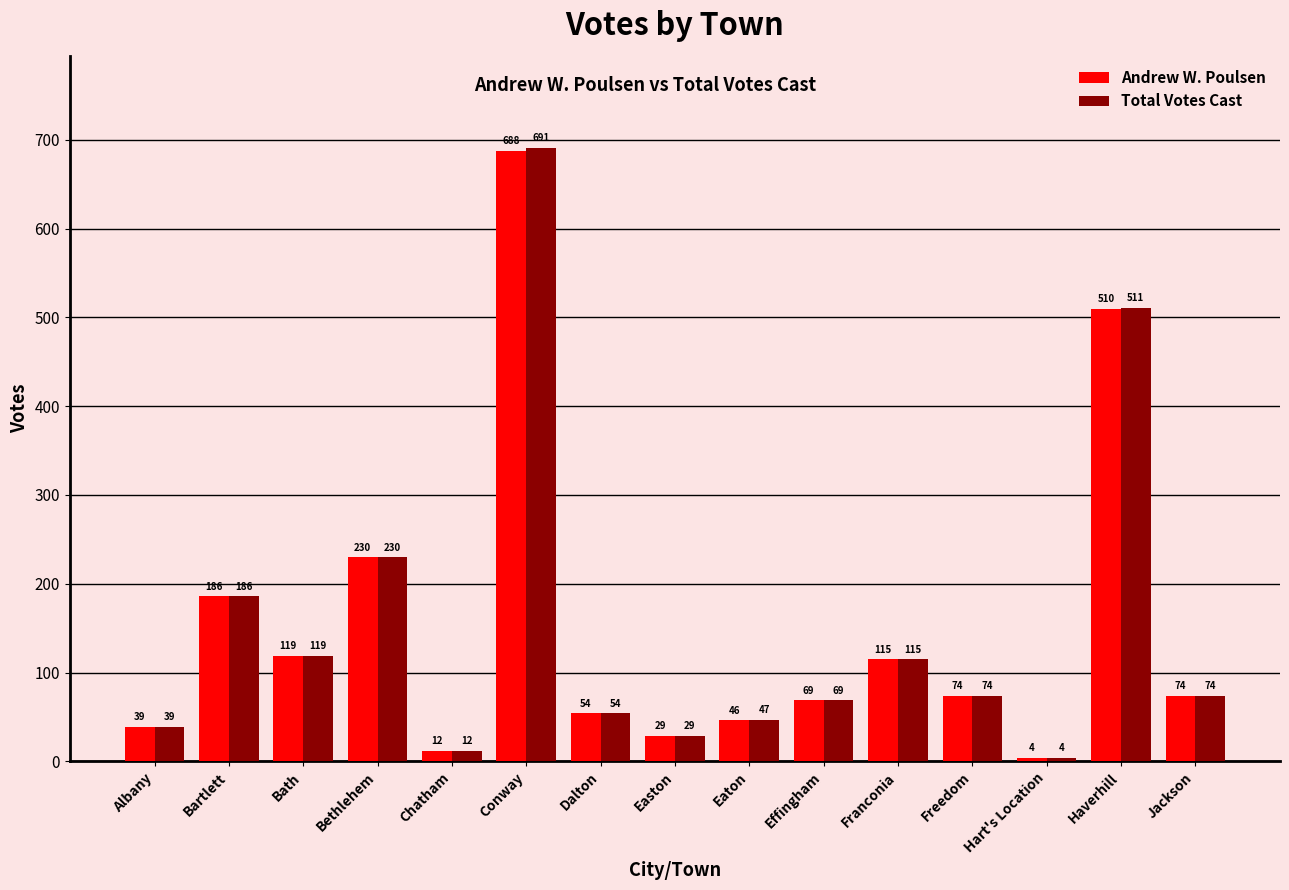

What is the sum of the Andrew W. Poulsen values at Bethlehem and Freedom?

304